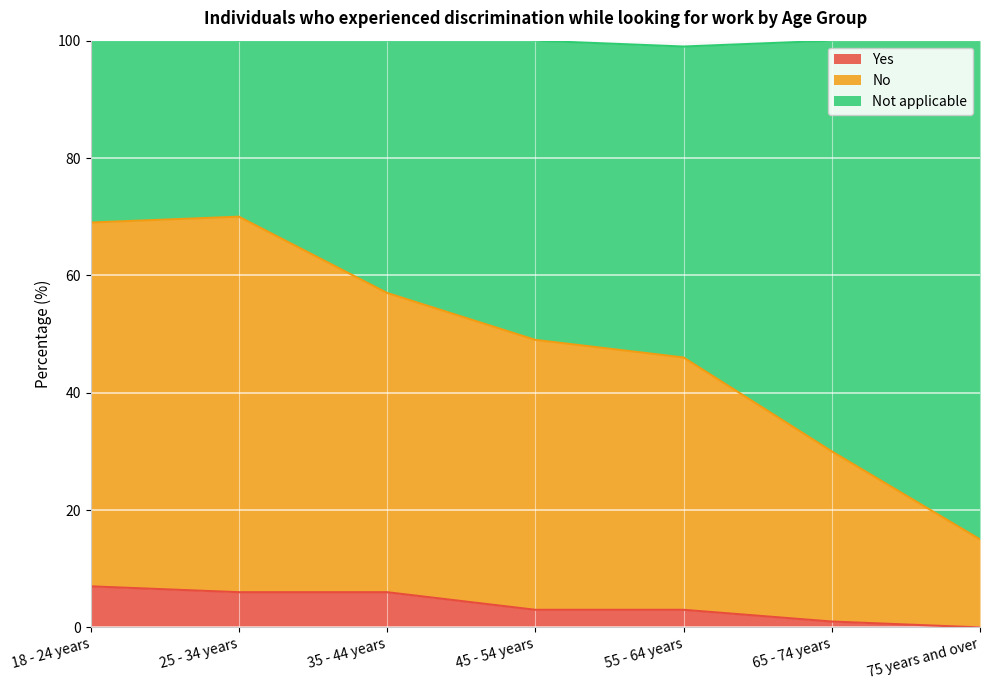

What is the label of the 6th point from the right?

25 - 34 years